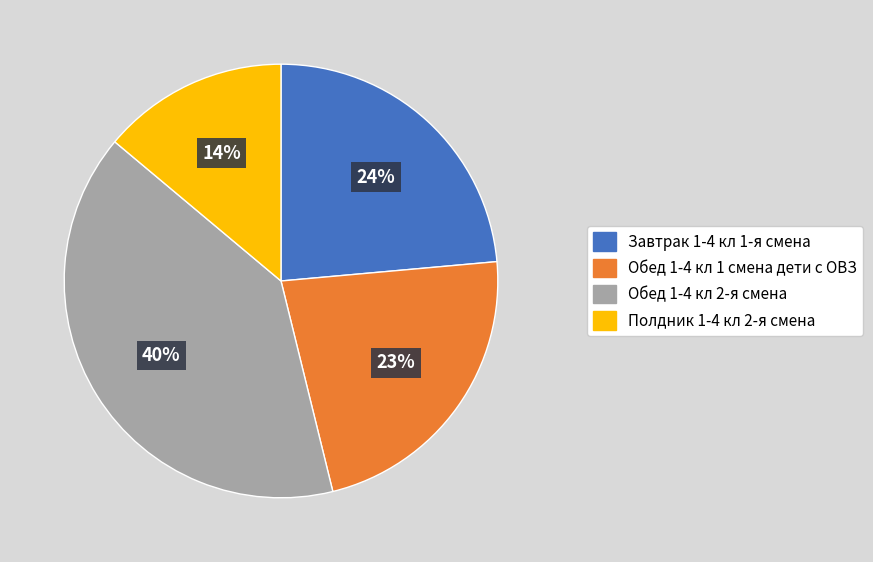

Is the sum of Обед 1-4 кл 1 смена дети с ОВЗ and Обед 1-4 кл 2-я смена greater than half?

Yes